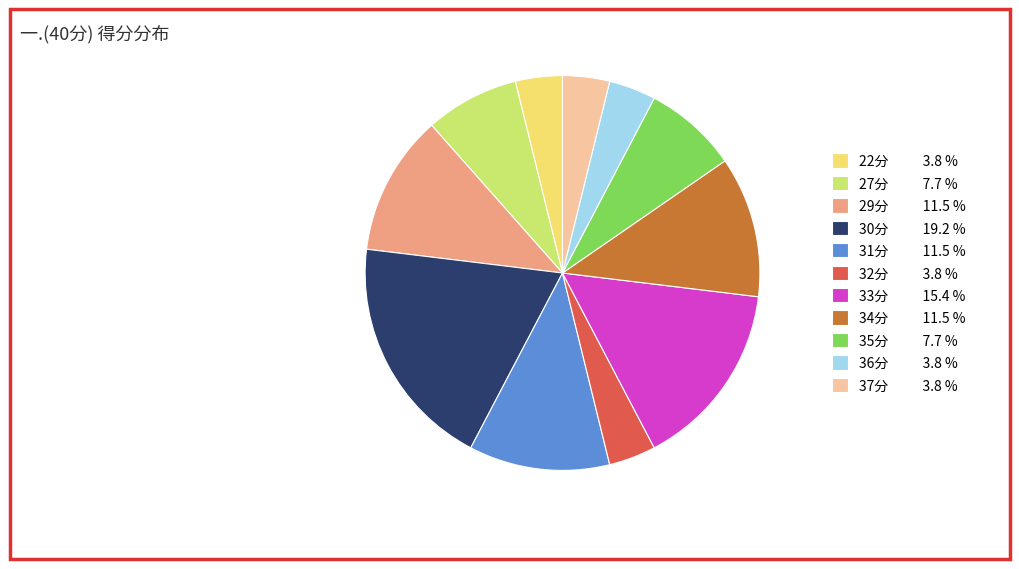

Is the sum of 34分 11.5 % and 36分 3.8 % greater than half?

No